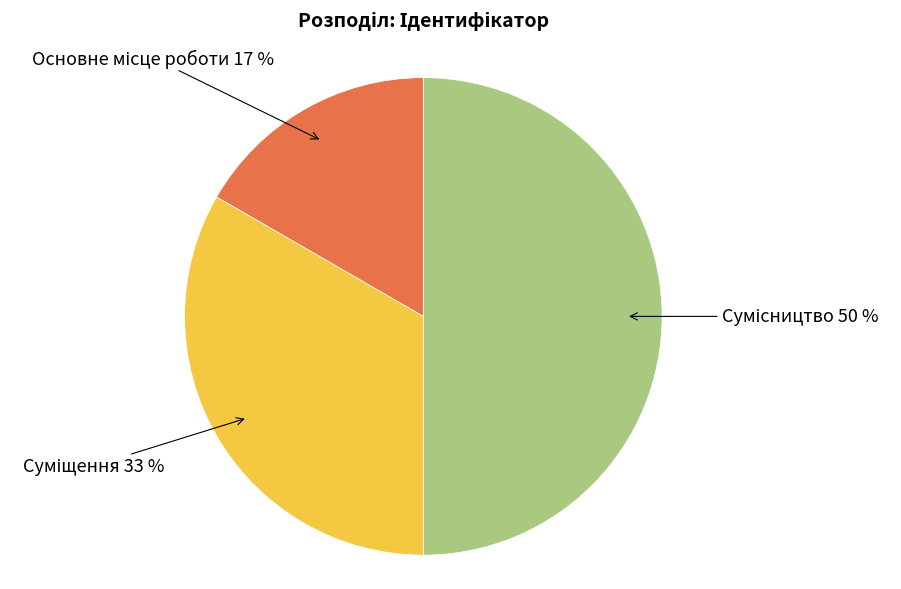

To the nearest percent, what is the difference between the largest and smallest slice percentages?

33%